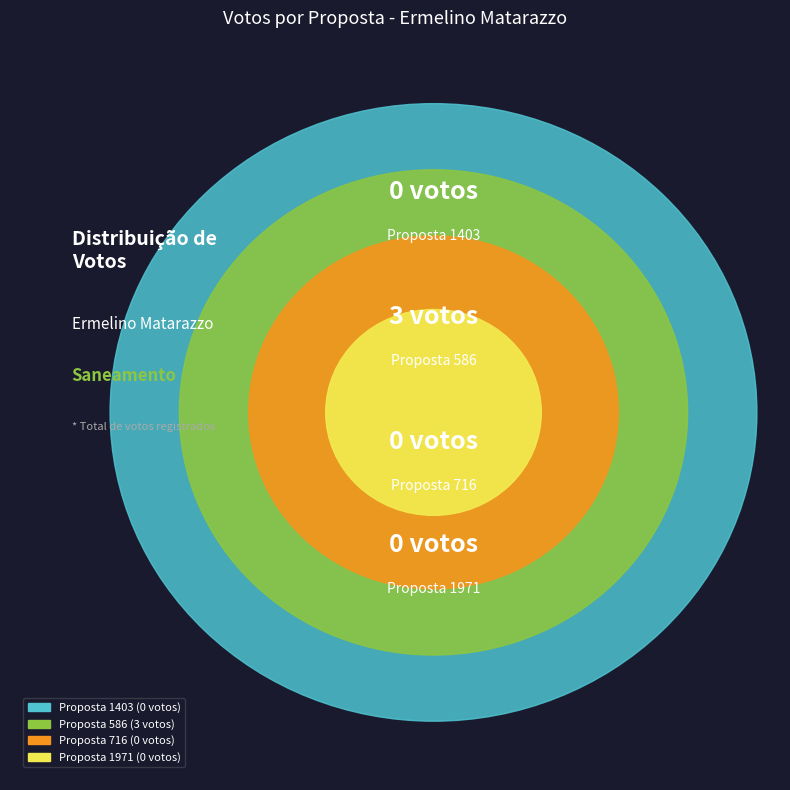

True or false: 1403 accounts for 0% of the total.

True